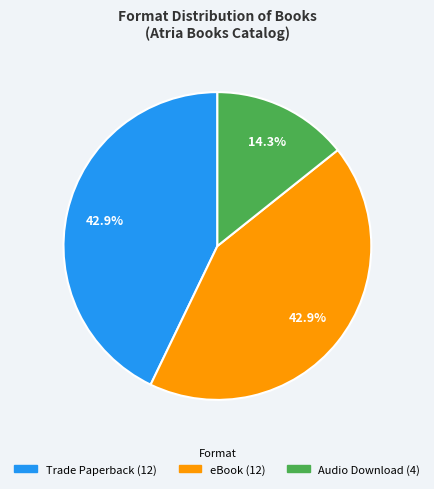

Which category has the smallest portion of the pie?

Audio Download